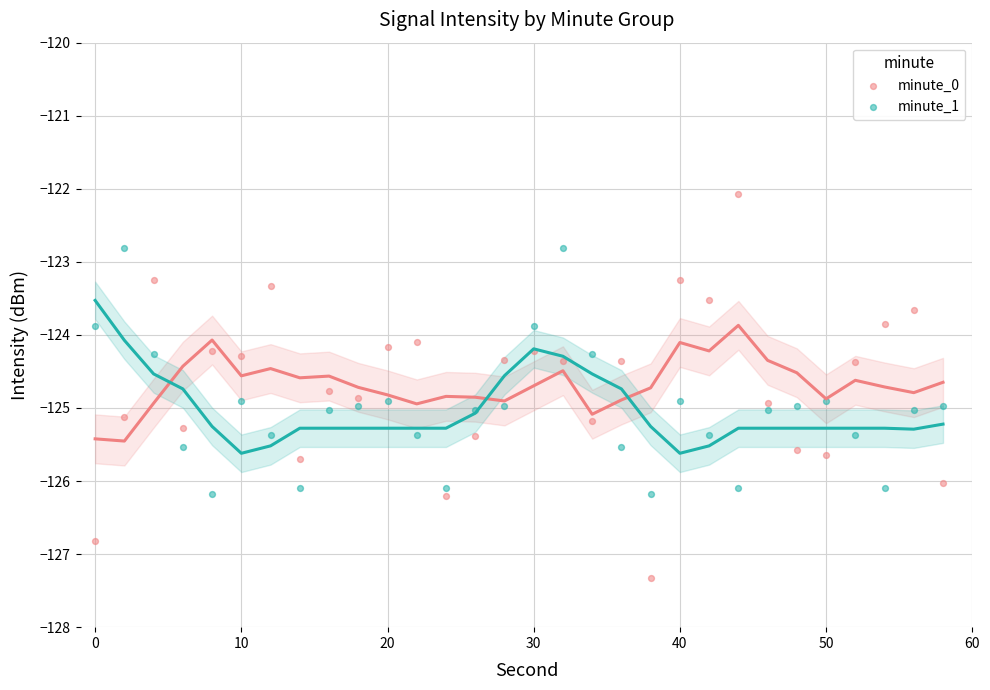

Across all data points, what is the range of Y values (max minus min)?

5.3